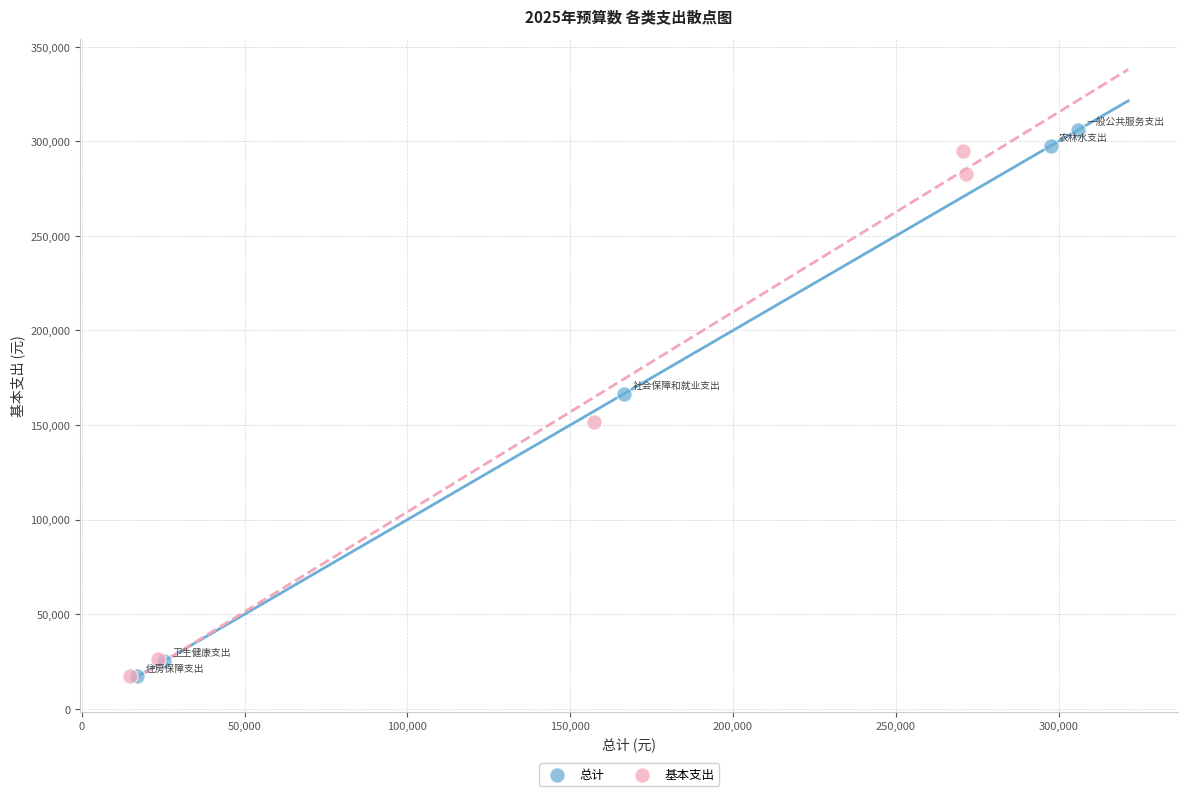

Which series has the widest spread of Y values?

总计